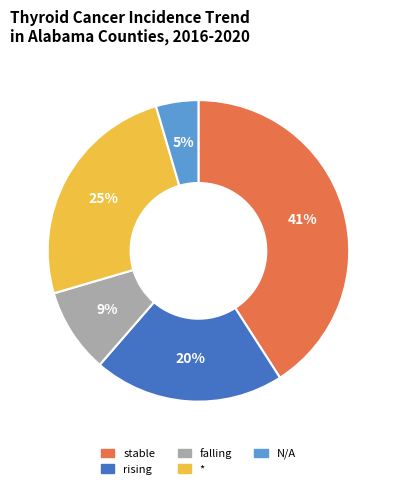

To the nearest percent, what is the average slice percentage?

20%